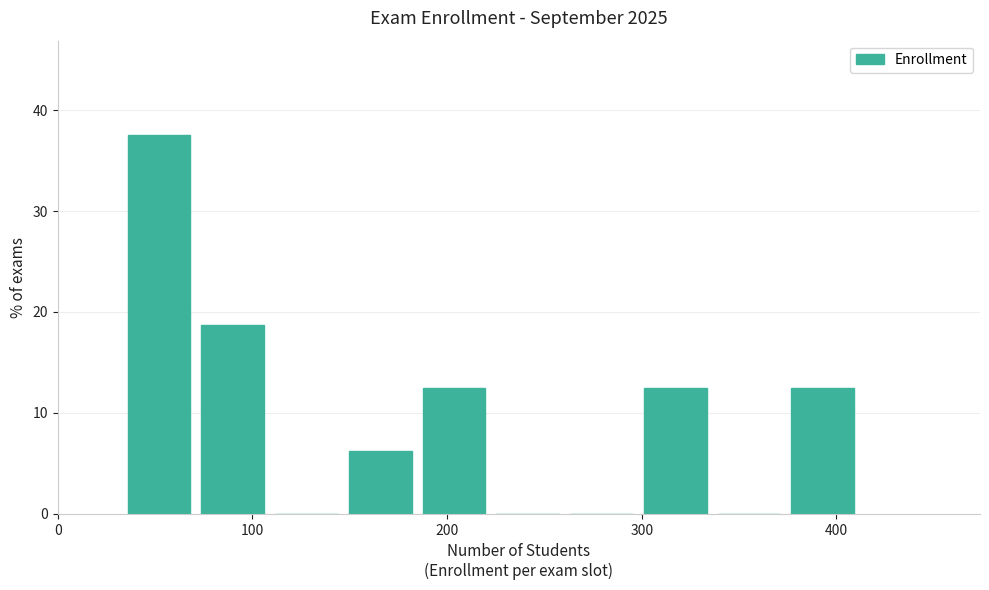

Around what value on the x-axis is the tallest bar? Give the approximate position of its centre, as read against the axis.

50